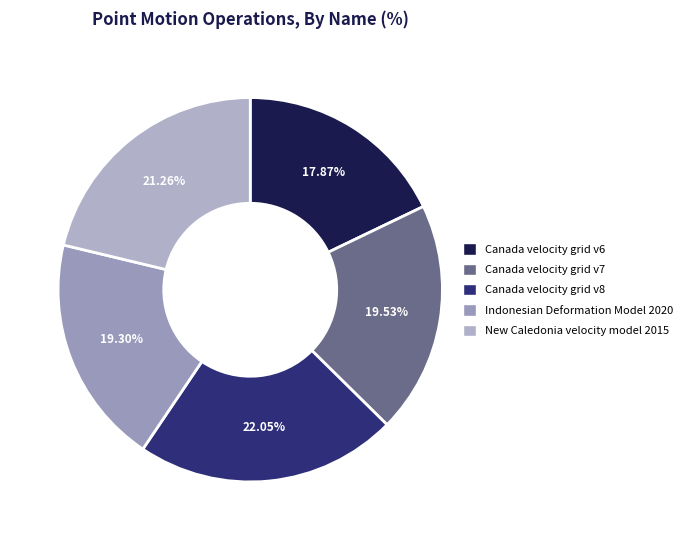

Which category has the smallest portion of the pie?

Canada velocity grid v6